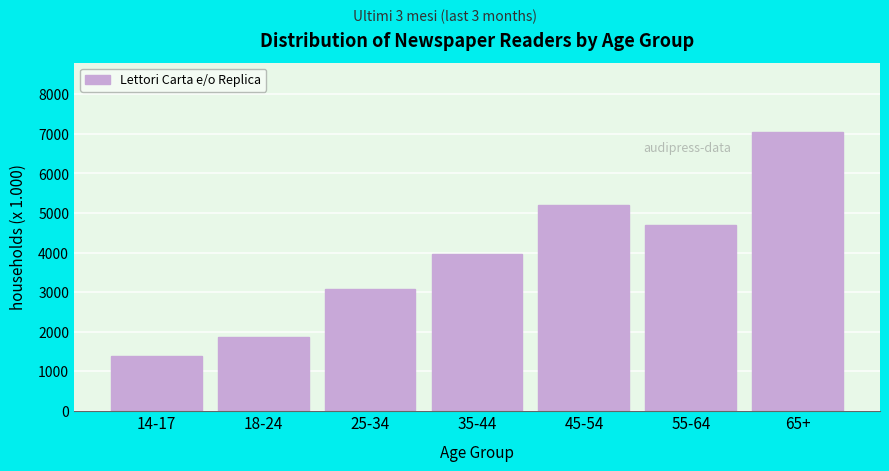

Reading left to right, what are all the values shown in this chart?

1378	1878	3086	3956	5197	4702	7039